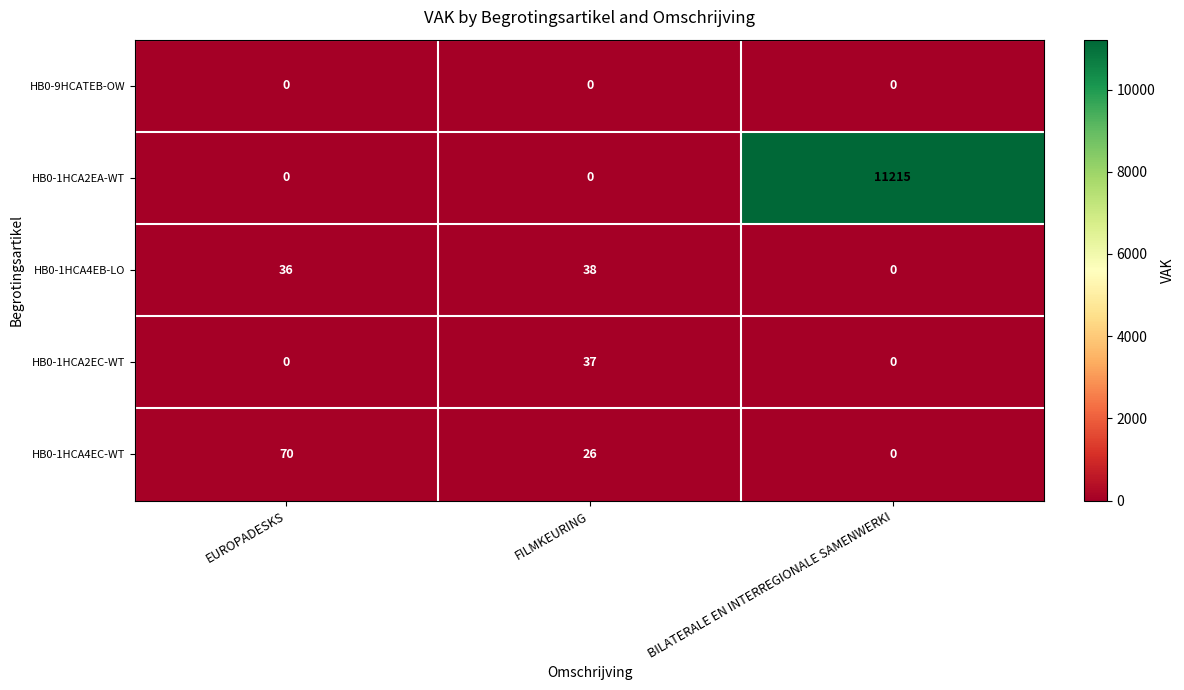

What is the difference between the highest and lowest values at FILMKEURING?

38